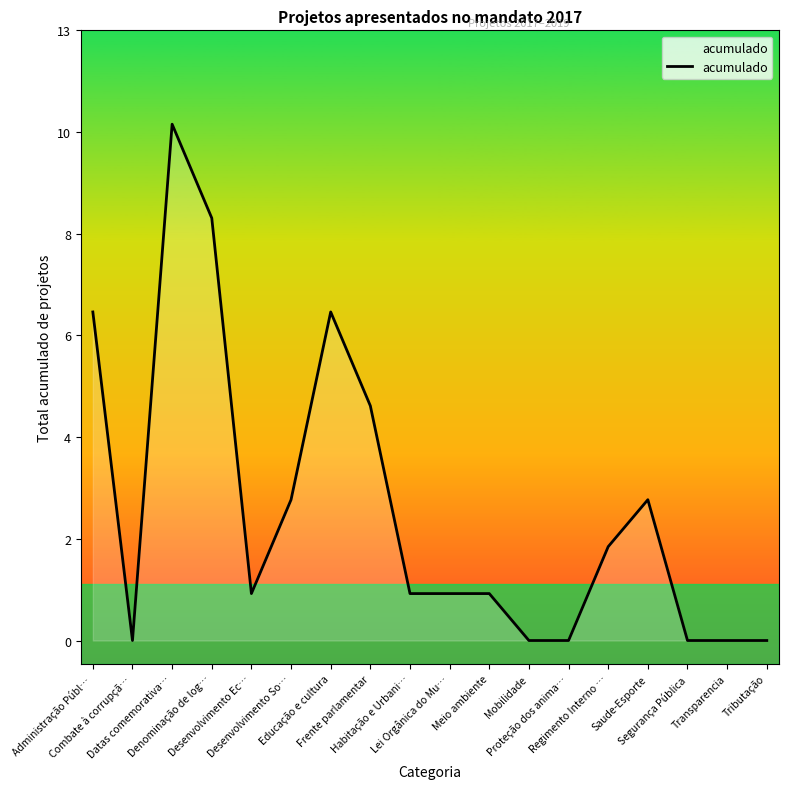

What is the label of the 8th point from the right?

Meio ambiente